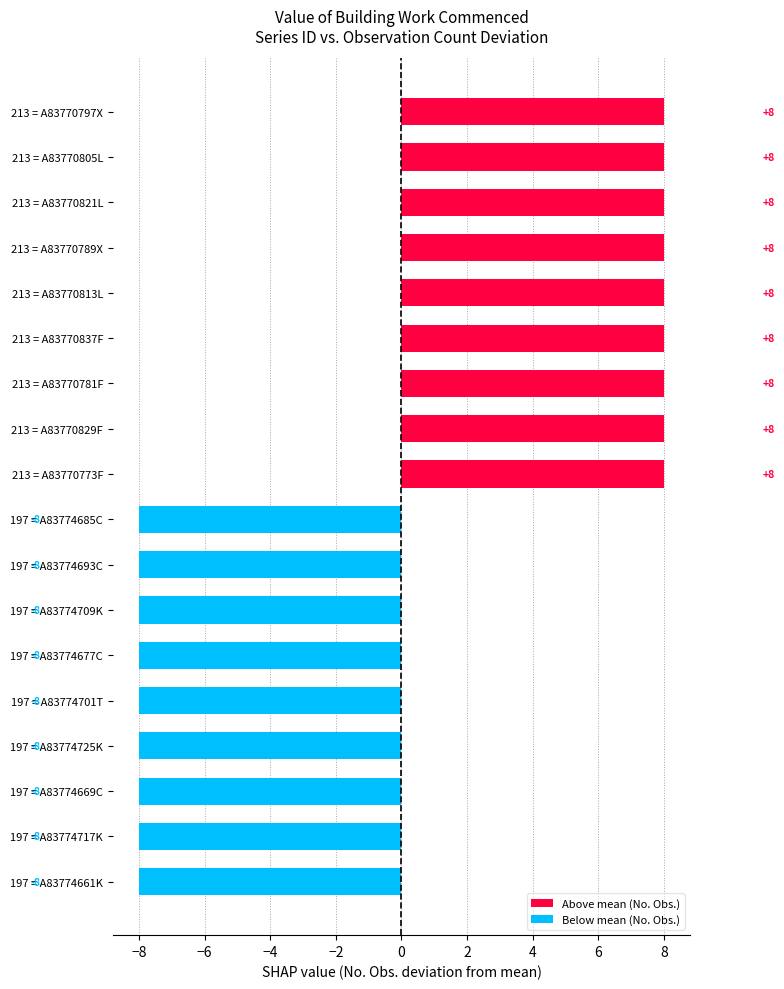

How many values are between -8 and 8?

18